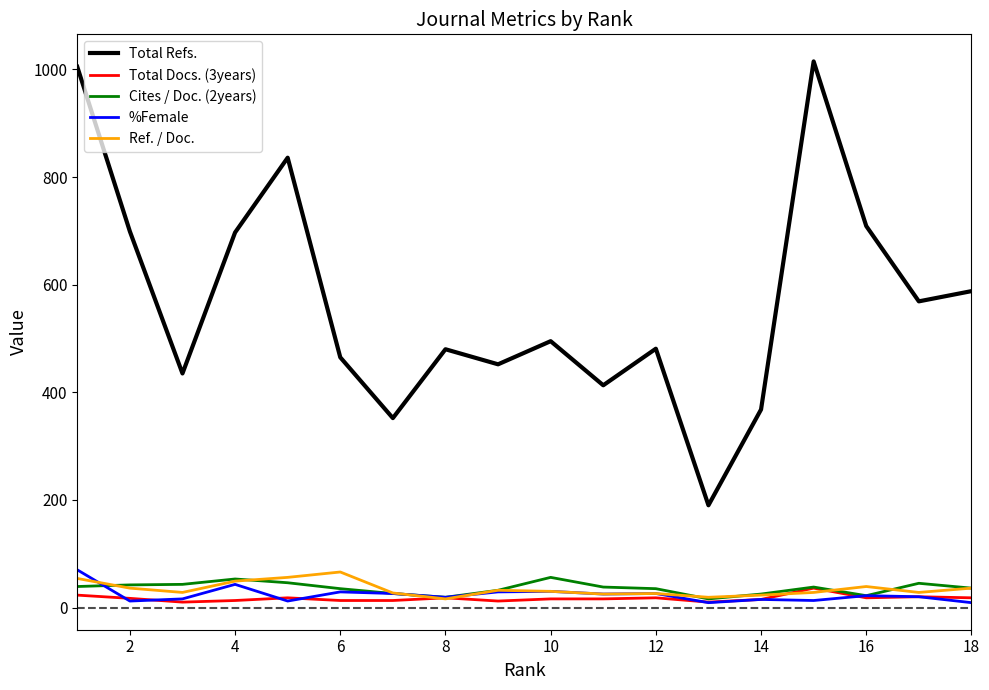

Which series has the largest total across all categories?

Total Refs.